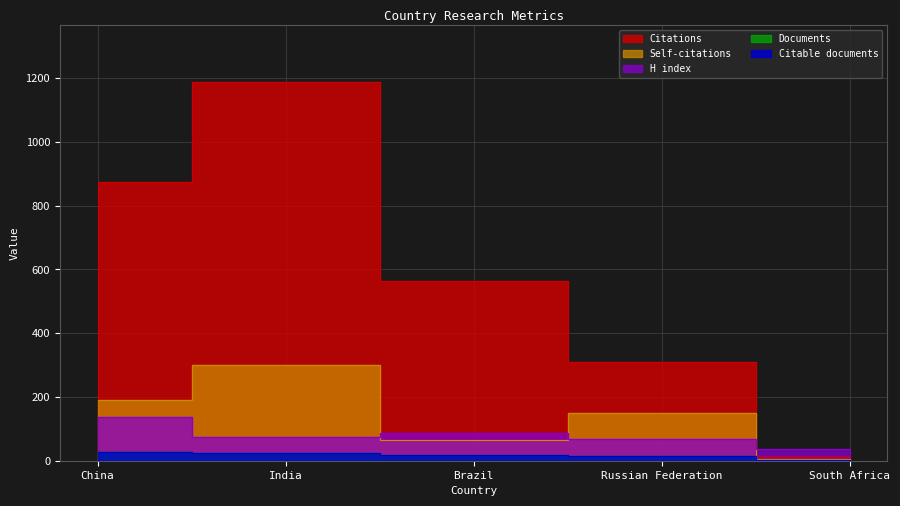

True or false: Citable documents and Citations intersect in this chart.

False